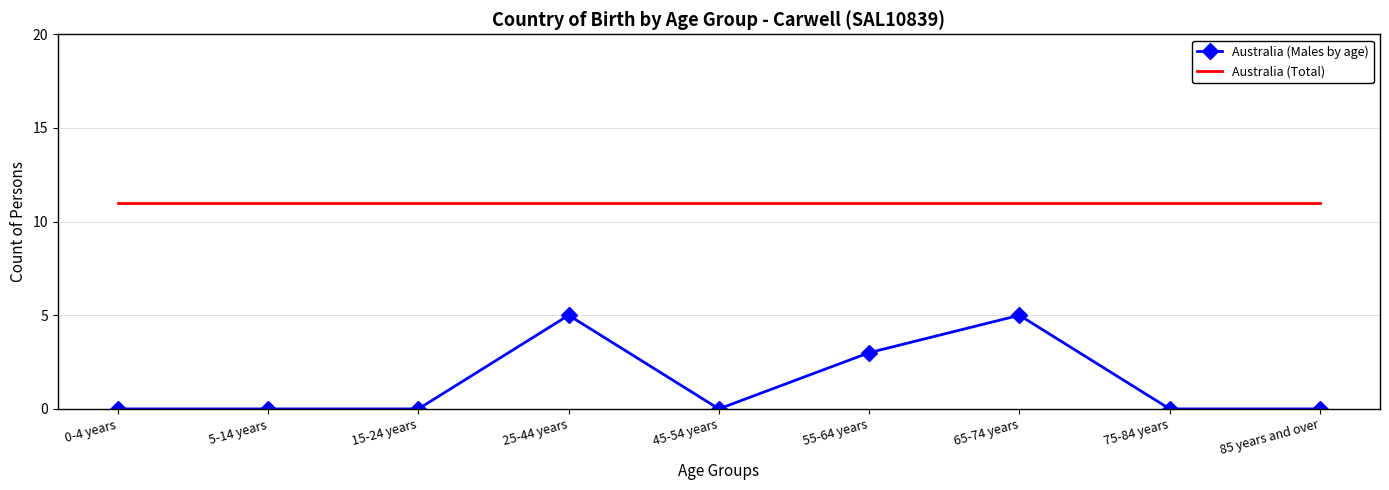

What is the greatest value displayed?

11